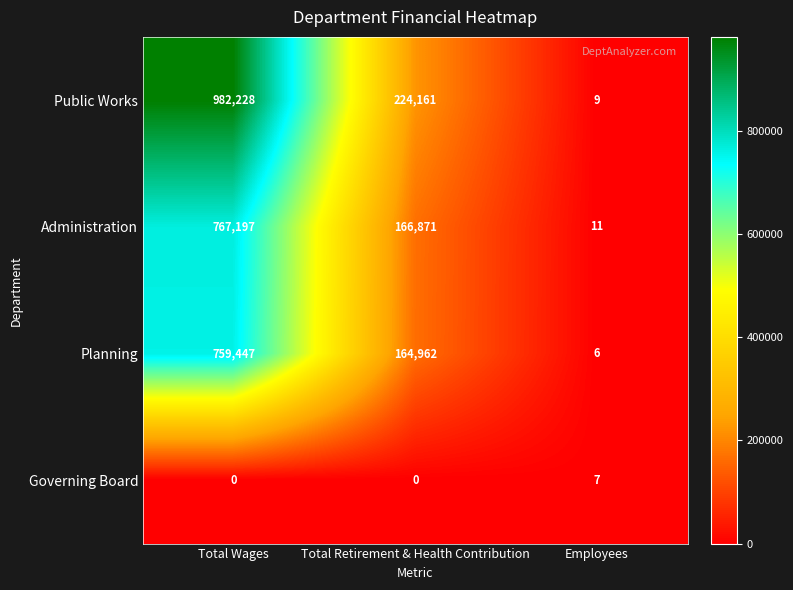

What is the total value across all series at Total Retirement & Health Contribution?

555994